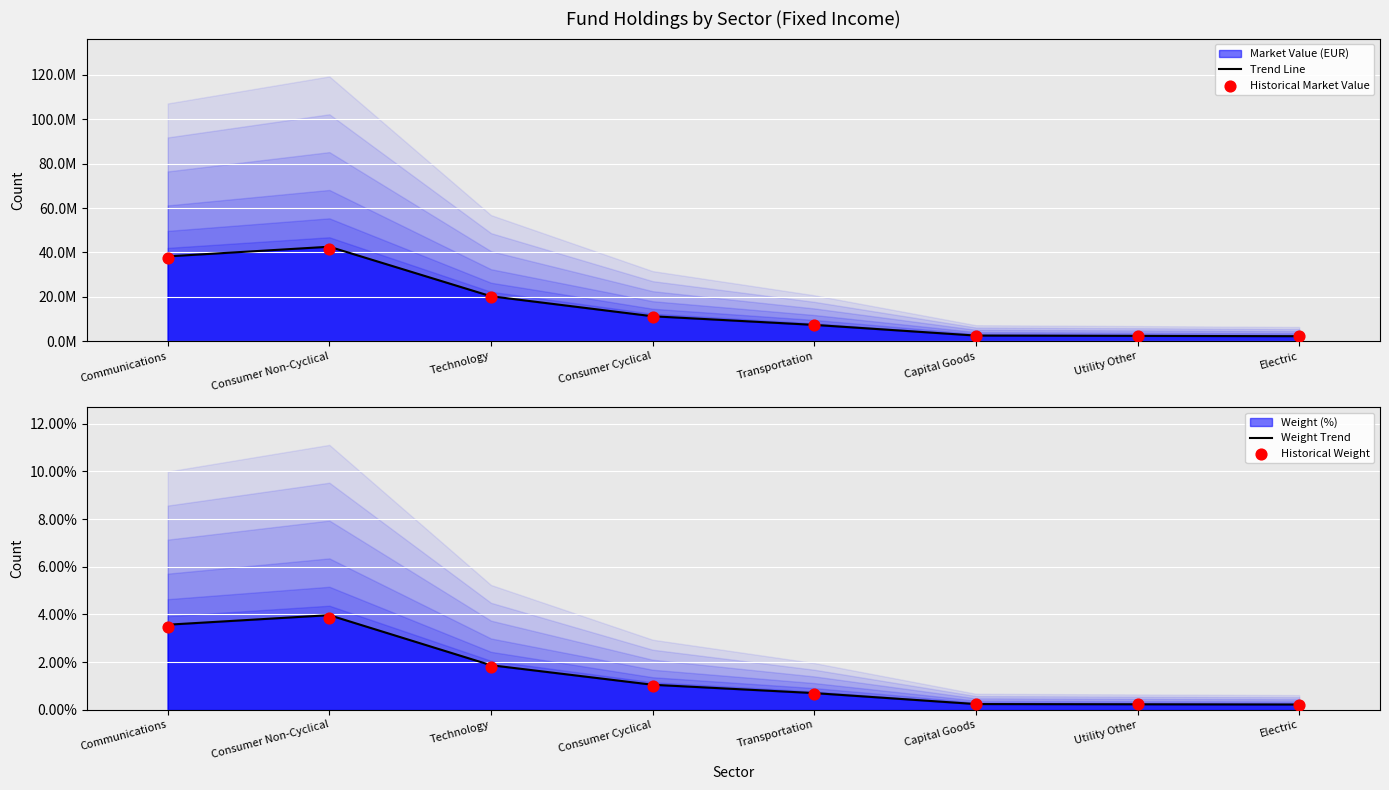

Which series reaches the maximum Y coordinate?

Trend Line